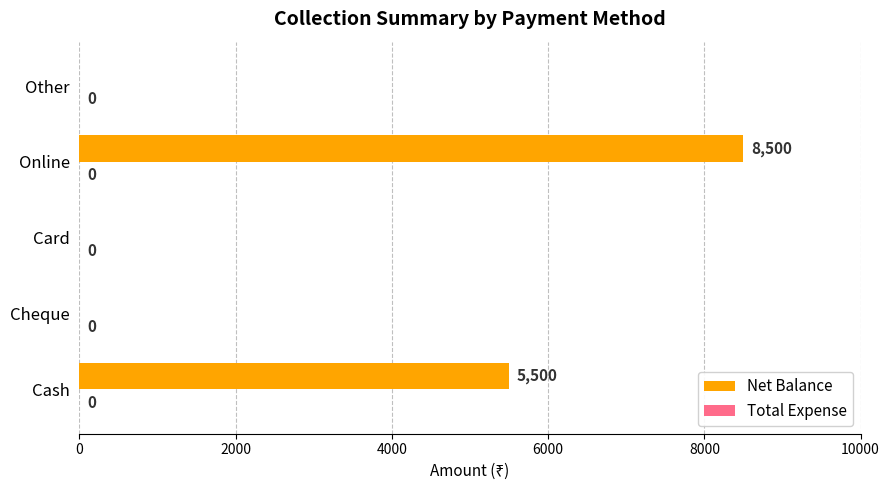

What value does the data have at Online?

8500